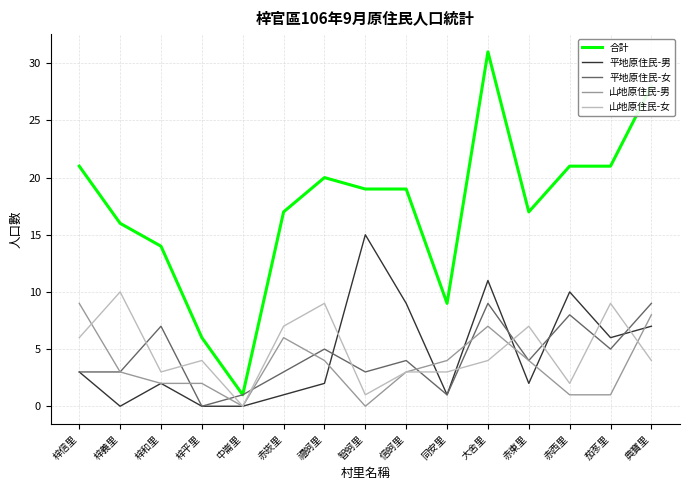

Reading left to right, extract all data points from this chart.

合計: 梓信里=21	梓義里=16	梓和里=14	梓平里=6	中崙里=1	赤崁里=17	禮蚵里=20	智蚵里=19	信蚵里=19	同安里=9	大舍里=31	赤東里=17	赤西里=21	茄苳里=21	典寶里=28
平地原住民-男: 梓信里=3	梓義里=0	梓和里=2	梓平里=0	中崙里=0	赤崁里=1	禮蚵里=2	智蚵里=15	信蚵里=9	同安里=1	大舍里=11	赤東里=2	赤西里=10	茄苳里=6	典寶里=7
平地原住民-女: 梓信里=3	梓義里=3	梓和里=7	梓平里=0	中崙里=1	赤崁里=3	禮蚵里=5	智蚵里=3	信蚵里=4	同安里=1	大舍里=9	赤東里=4	赤西里=8	茄苳里=5	典寶里=9
山地原住民-男: 梓信里=9	梓義里=3	梓和里=2	梓平里=2	中崙里=0	赤崁里=6	禮蚵里=4	智蚵里=0	信蚵里=3	同安里=4	大舍里=7	赤東里=4	赤西里=1	茄苳里=1	典寶里=8
山地原住民-女: 梓信里=6	梓義里=10	梓和里=3	梓平里=4	中崙里=0	赤崁里=7	禮蚵里=9	智蚵里=1	信蚵里=3	同安里=3	大舍里=4	赤東里=7	赤西里=2	茄苳里=9	典寶里=4